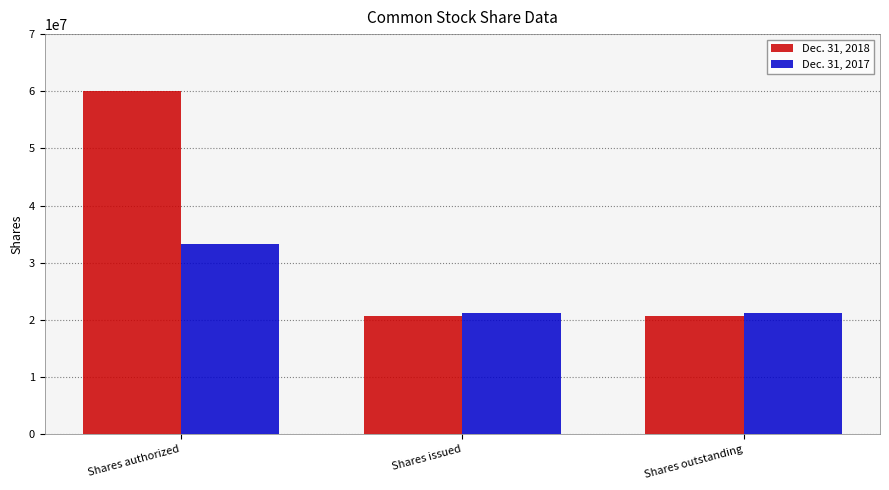

Are the bars horizontal?

No